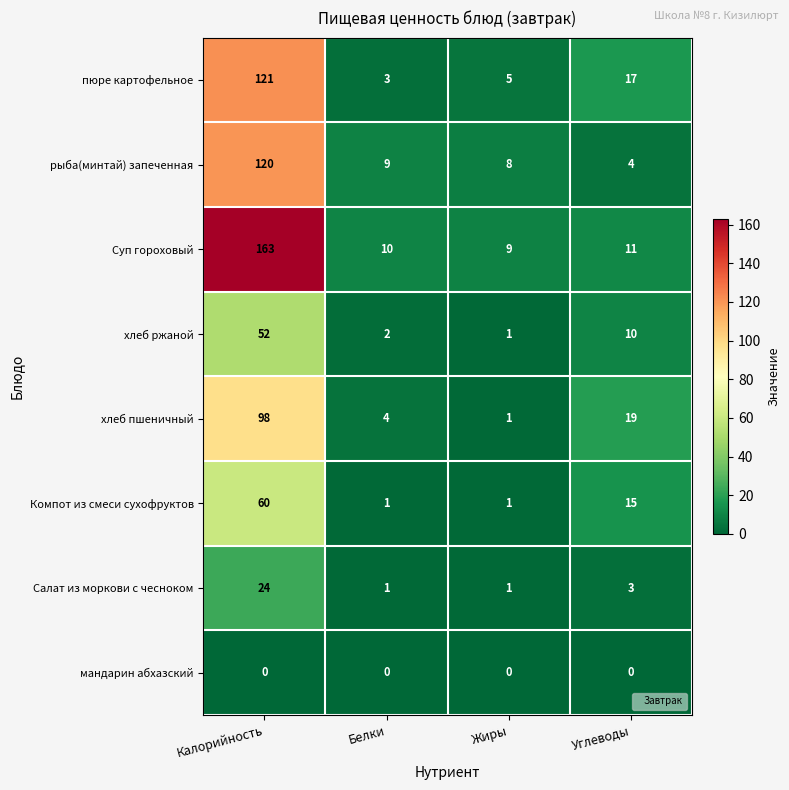

Which series has the largest total across all categories?

Суп гороховый